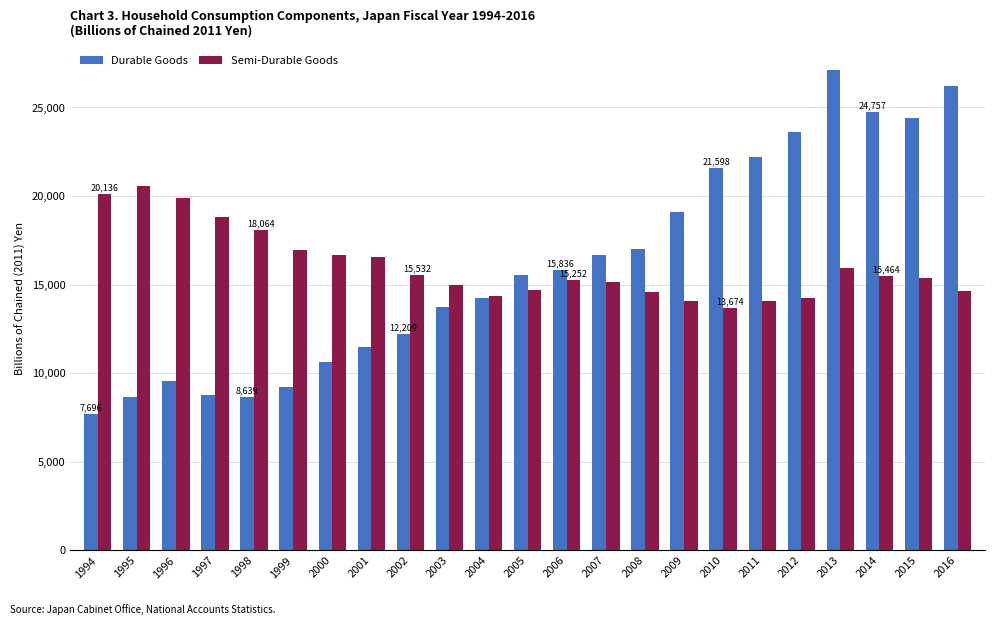

What is the value of the Durable Goods bar at the 10th from the left?

13748.5